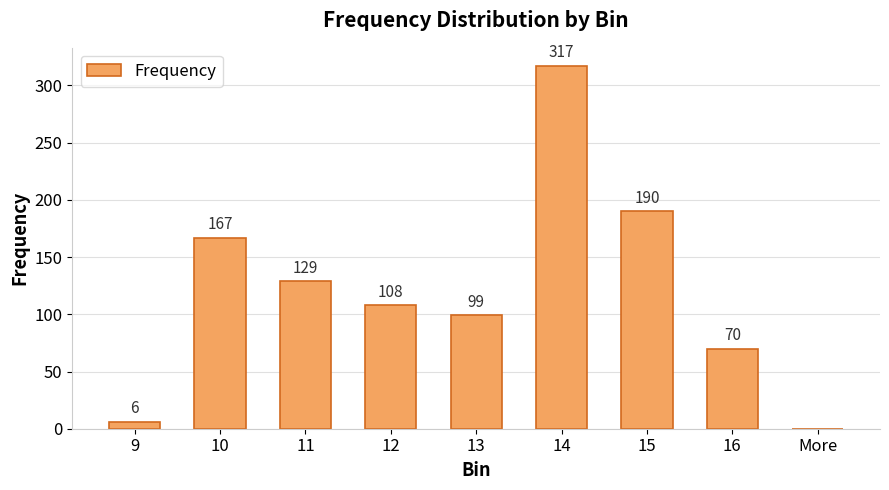

What is the average value?

121